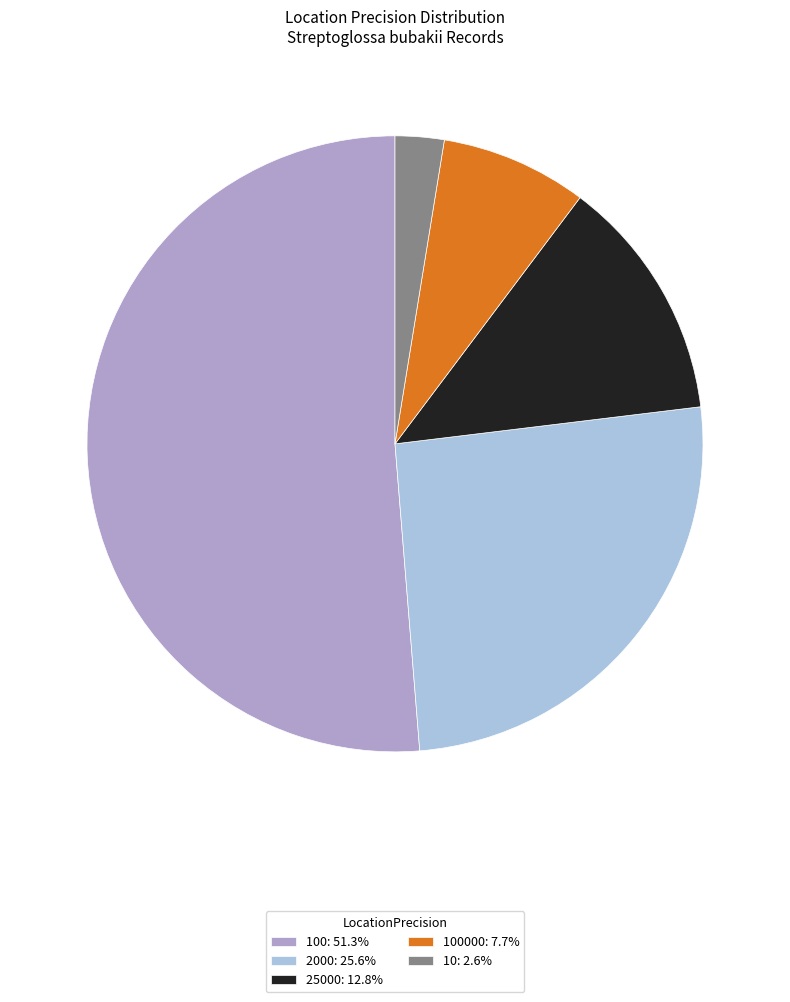

Does 10: 2.6% represent more than half of the total?

No